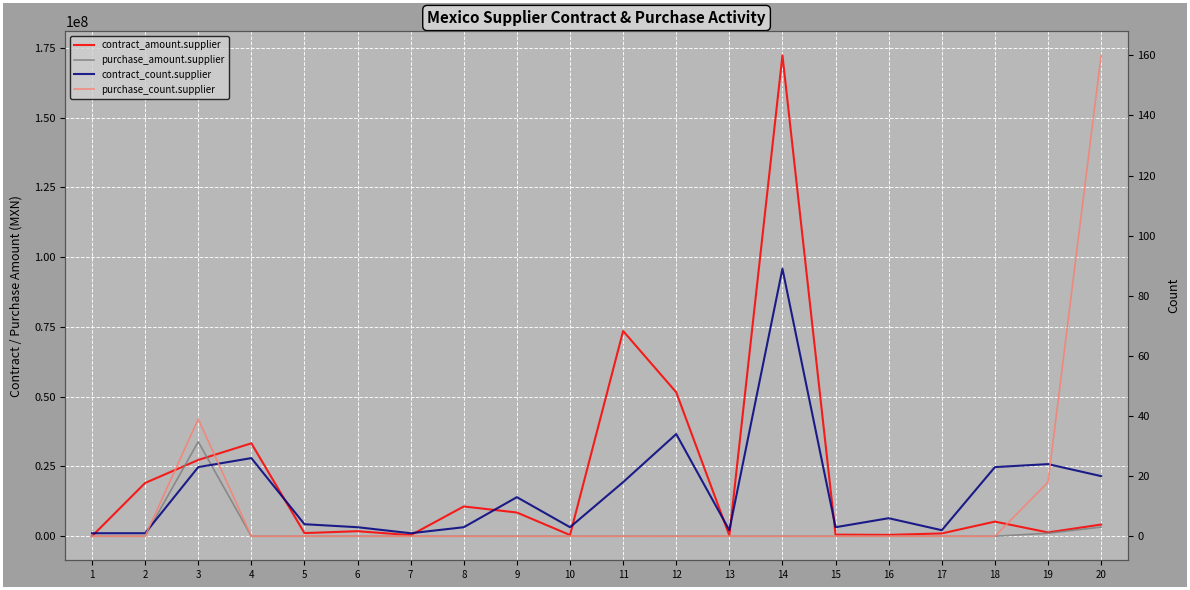

At which label does contract_count.supplier first exceed 6?

3